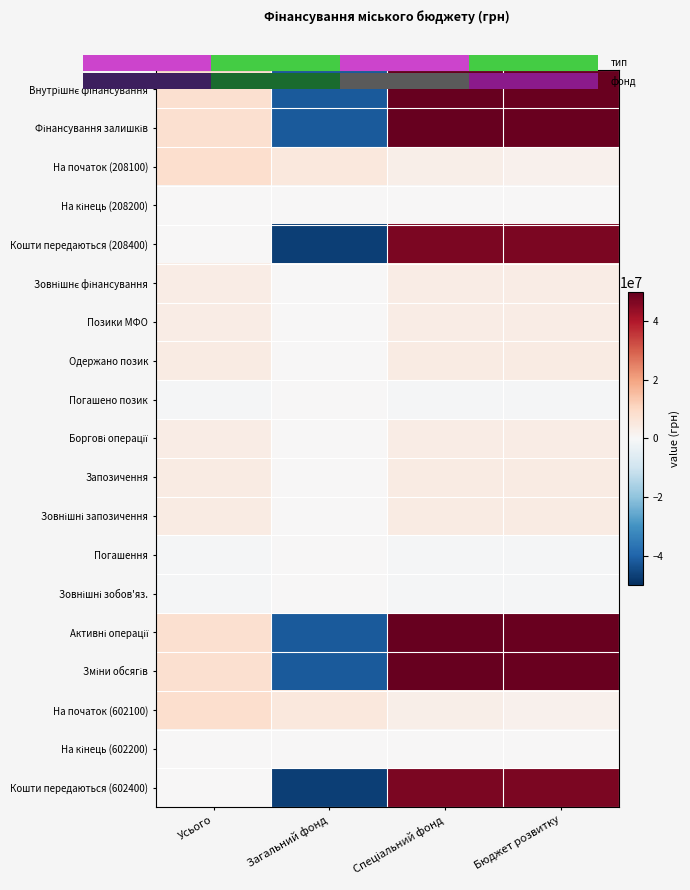

What is the maximum value shown in the chart?

49900646.0